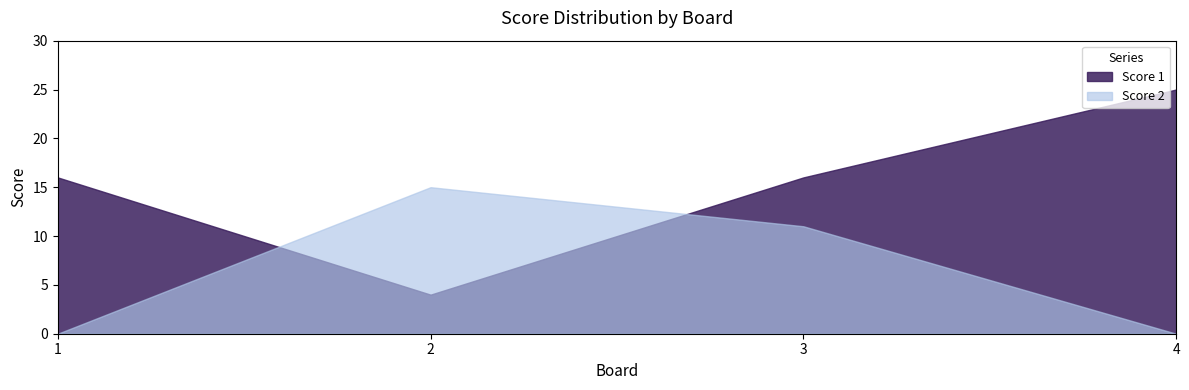

Reading right to left, list all the values displayed in this chart.

Score 1: 25	16	4	16
Score 2: 0	11	15	0